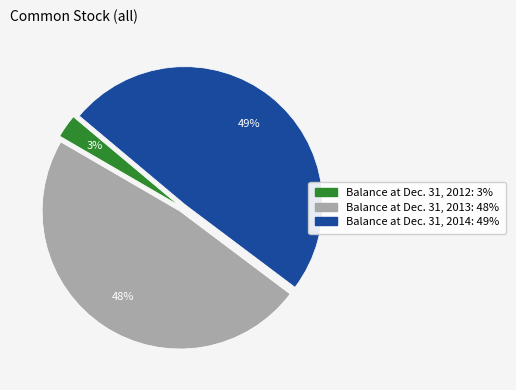

What percentage is the Balance at Dec. 31, 2014 slice, to the nearest percent?

49%